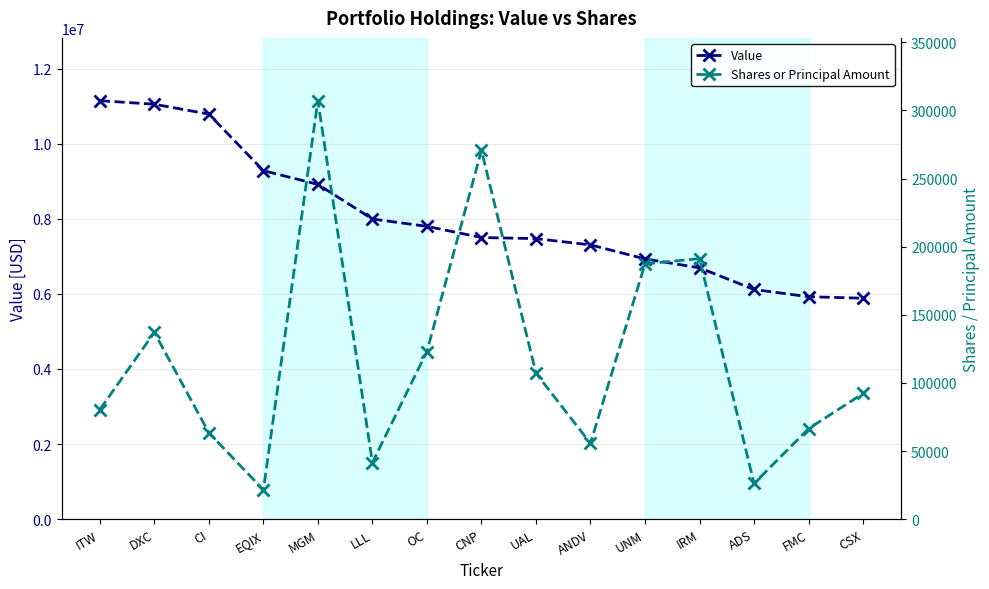

How many lines are shown in the chart?

2